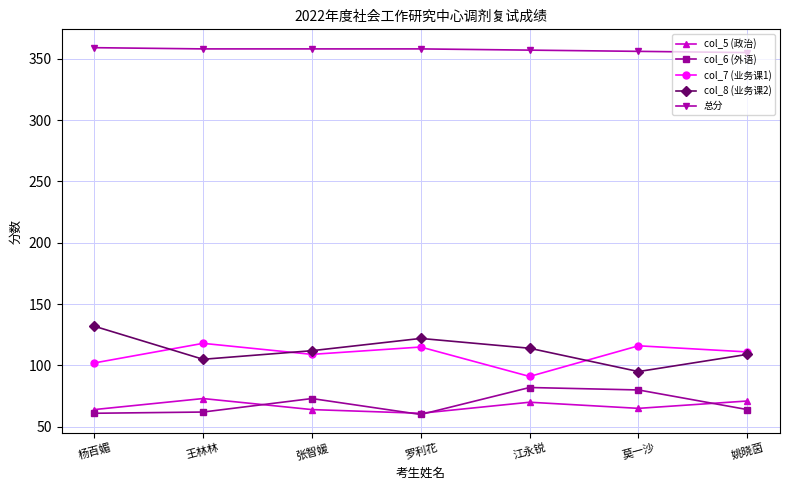

Rank the series at 莫一沙 from highest to lowest value.

总分, col_7 (业务课1), col_8 (业务课2), col_6 (外语), col_5 (政治)